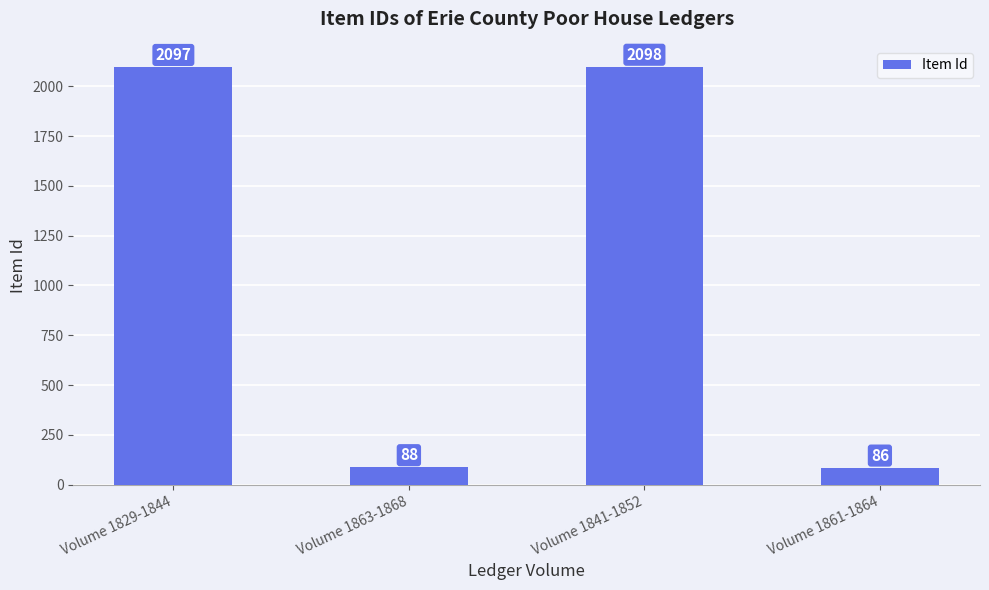

What is the change in value from Volume 1829-1844 to Volume 1841-1852?

+1